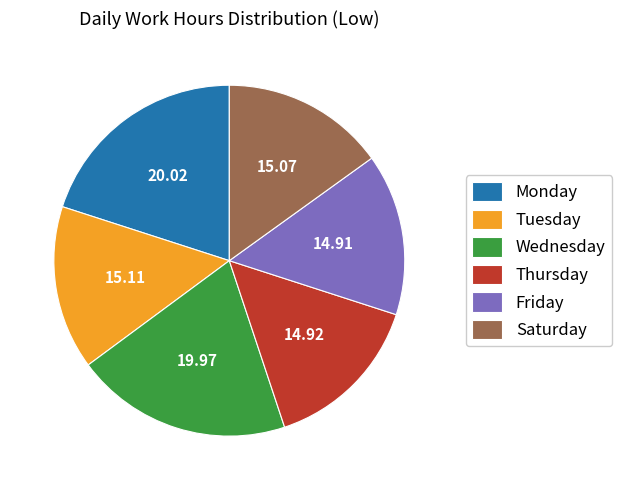

Between Saturday and Monday, which is larger?

Monday